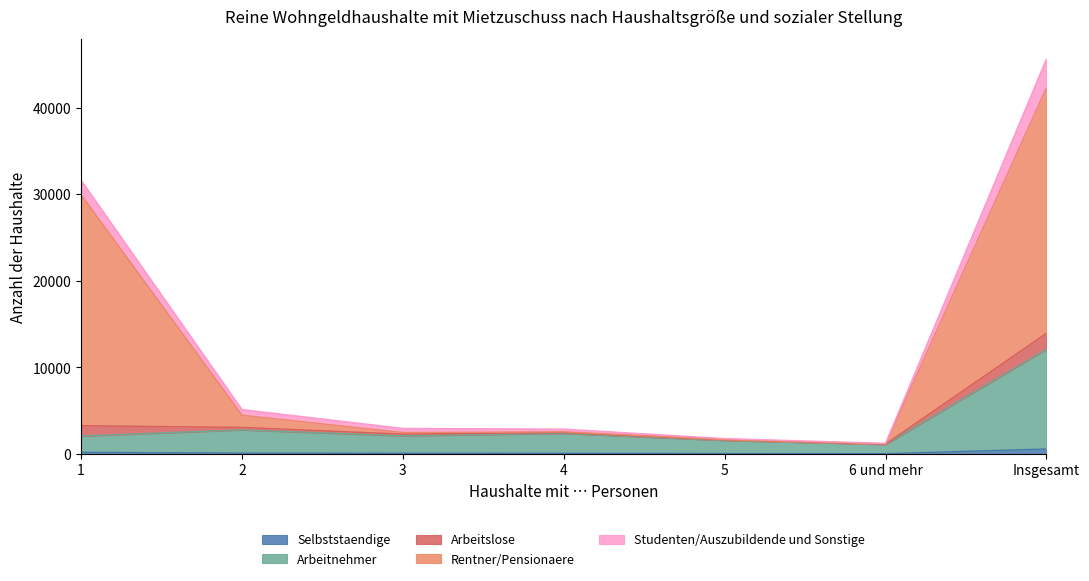

How many data points does each series have?

7